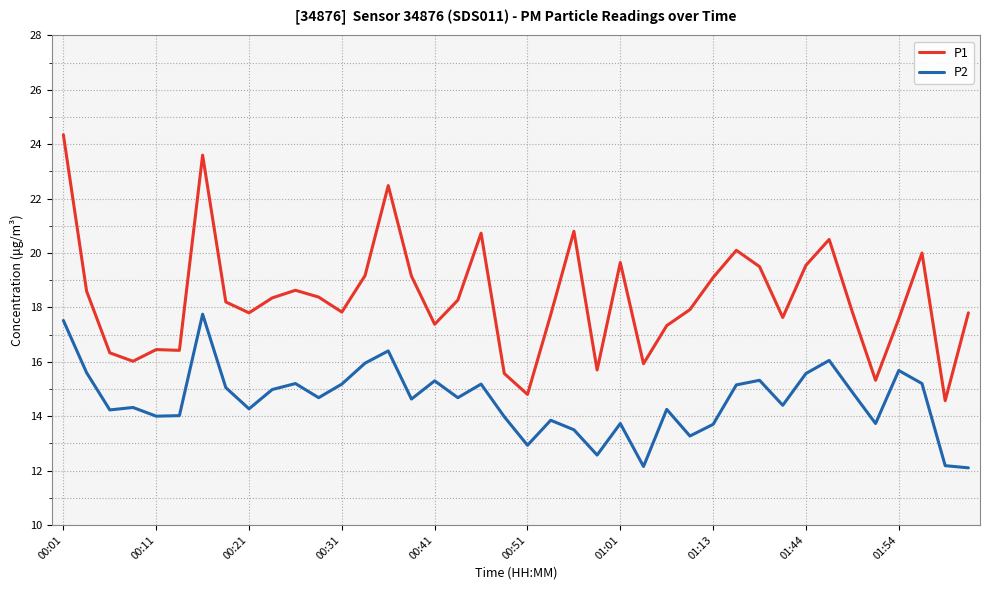

What is the smallest value displayed?

12.1